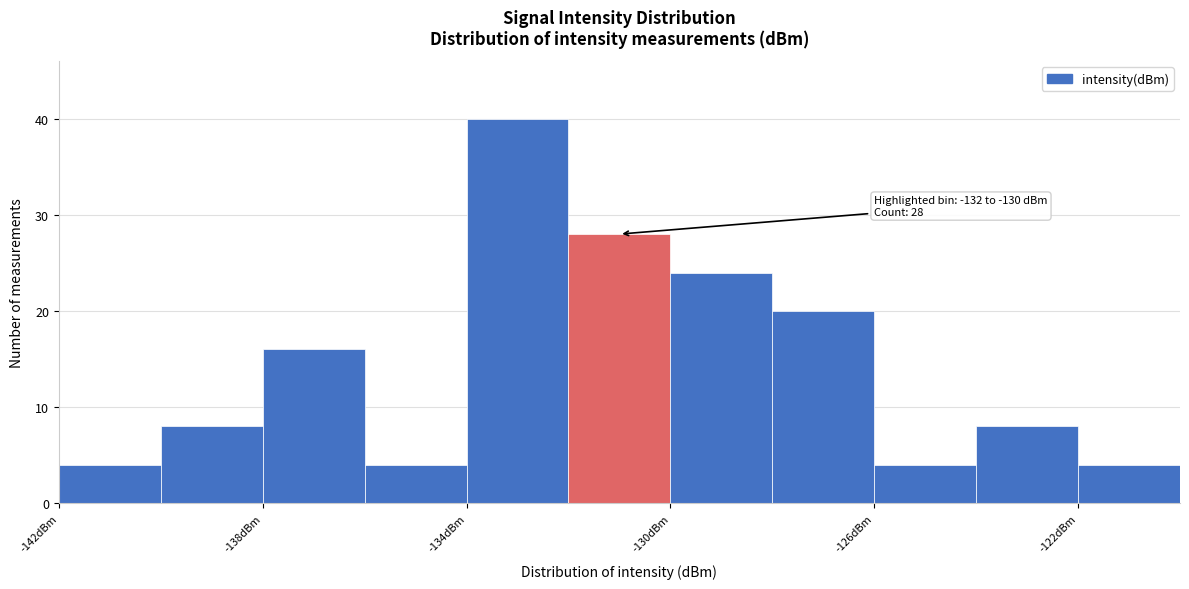

Over which range of the x-axis is the bar tallest?

-134 to -132